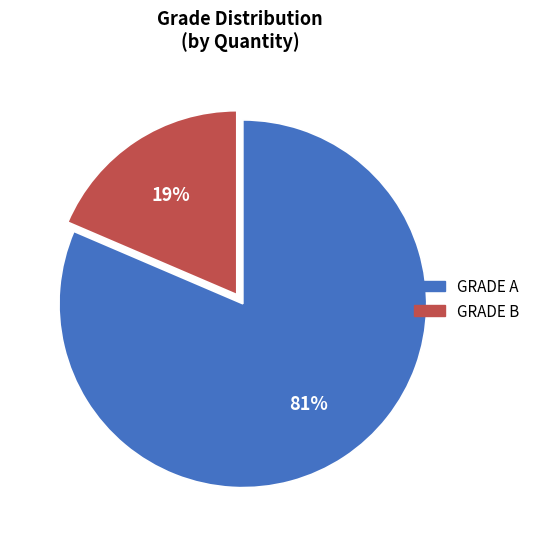

How many slices are in this pie chart?

2